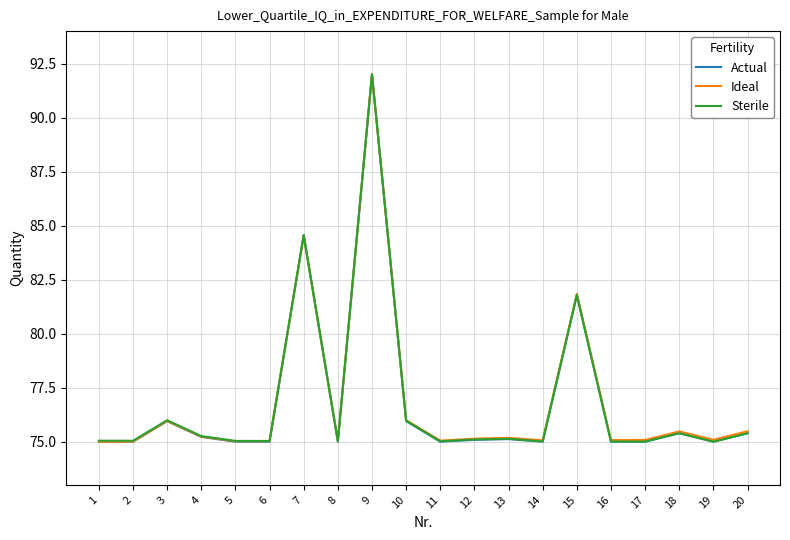

What are all the series names shown in the legend?

Actual, Ideal, Sterile